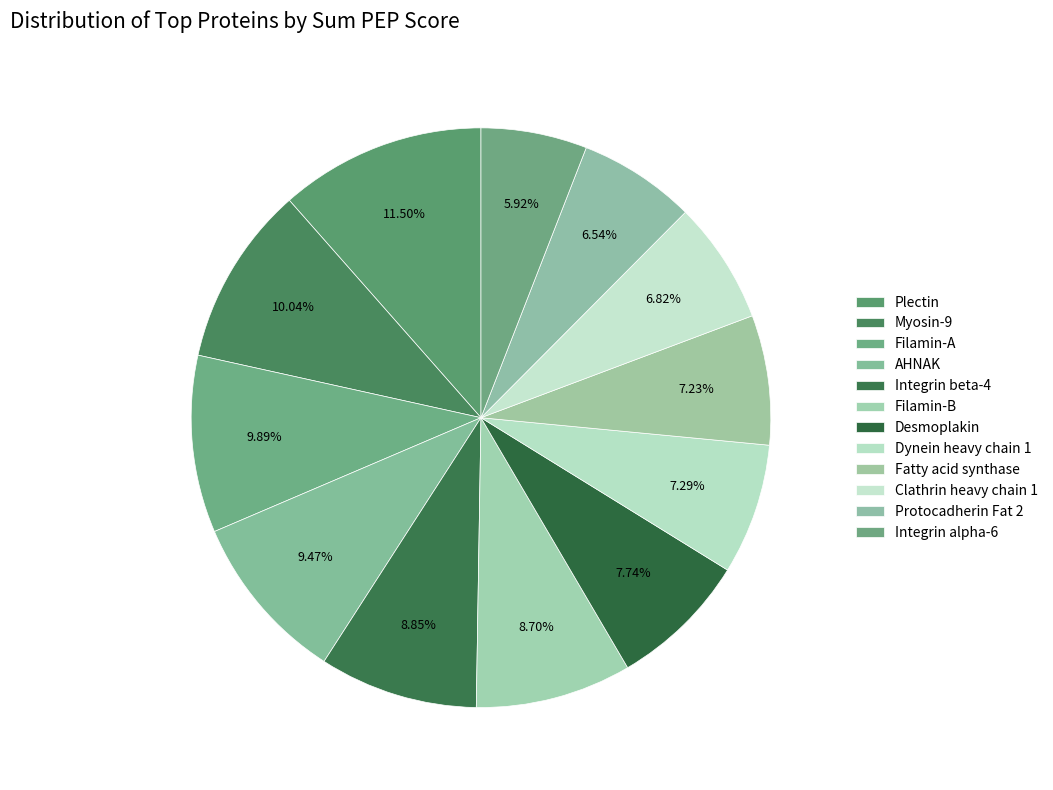

Which category has the biggest portion of the pie?

Plectin